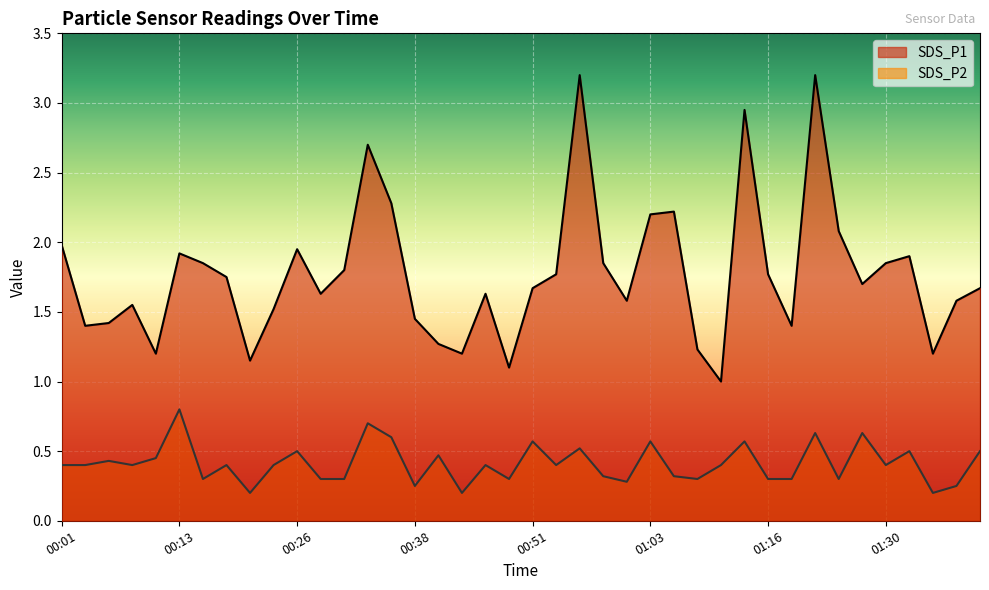

What is the minimum value shown in the chart?

0.2